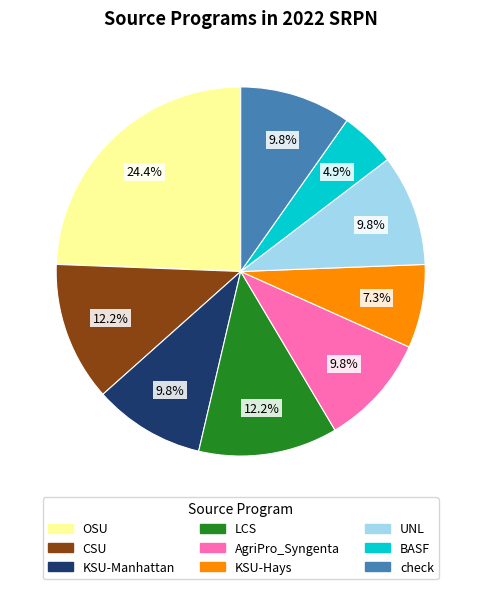

Is KSU-Manhattan the majority of the pie?

No